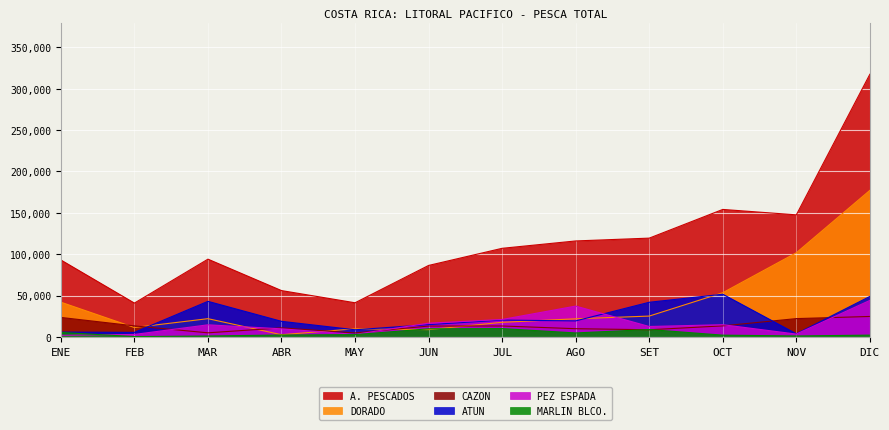

How many distinct data groups are displayed?

6